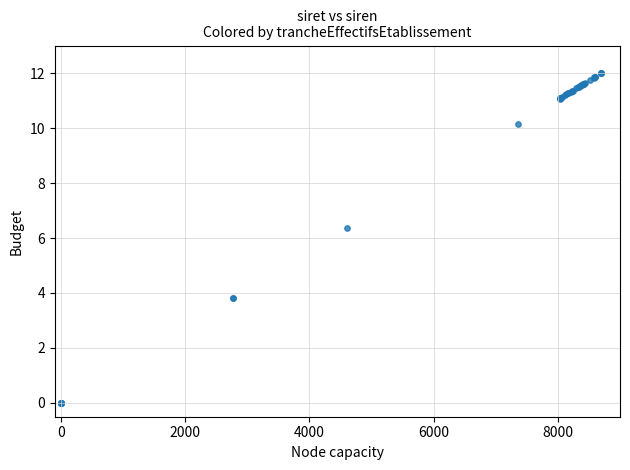

What Y value in the scatter plot is closest to 6?

6.3